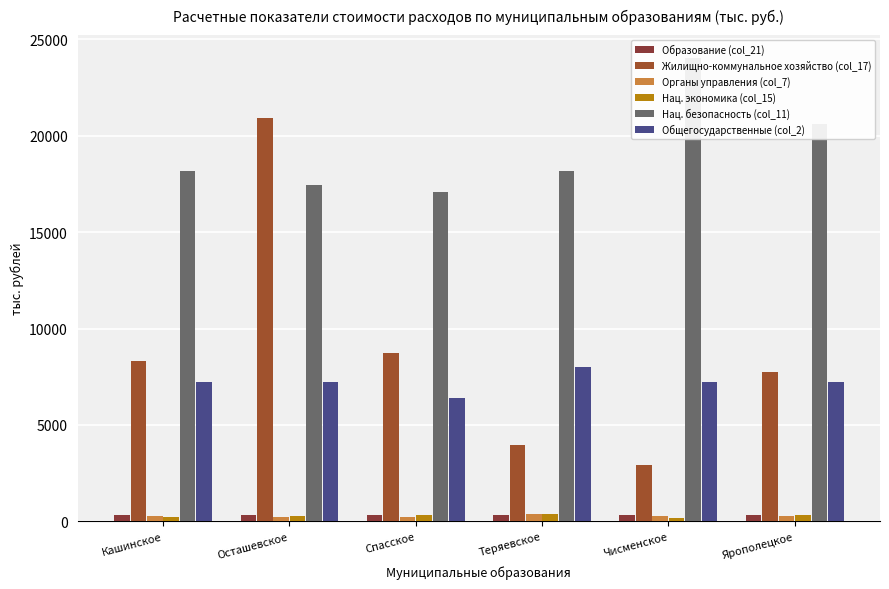

Reading left to right, extract all data points from this chart.

Образование (col_21): Кашинское=330	Осташевское=330	Спасское=330	Теряевское=330	Чисменское=330	Ярополецкое=330
Жилищно-коммунальное хозяйство (col_17): Кашинское=8322	Осташевское=20920	Спасское=8727	Теряевское=3960	Чисменское=2898	Ярополецкое=7746
Органы управления (col_7): Кашинское=273	Осташевское=249	Спасское=223	Теряевское=361	Чисменское=264	Ярополецкое=254
Нац. экономика (col_15): Кашинское=237	Осташевское=298	Спасское=332	Теряевское=375	Чисменское=154	Ярополецкое=337
Нац. безопасность (col_11): Кашинское=18180	Осташевское=17444	Спасское=17101	Теряевское=18174	Чисменское=24013	Ярополецкое=20597
Общегосударственные (col_2): Кашинское=7215	Осташевское=7218	Спасское=6415	Теряевское=8017	Чисменское=7218	Ярополецкое=7220